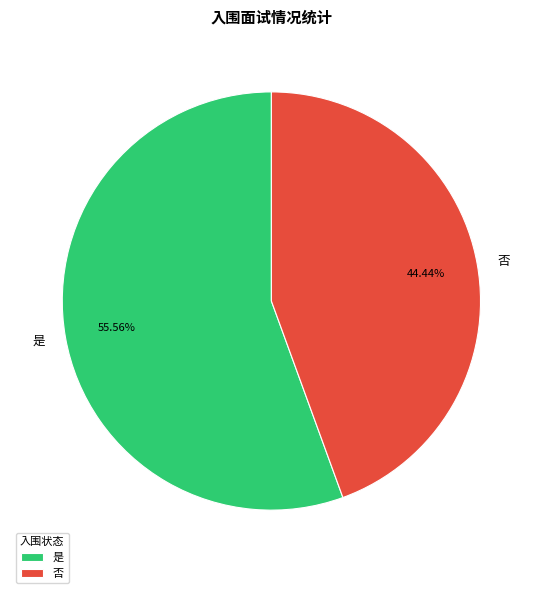

What portion of the pie excludes 否?

55.6%